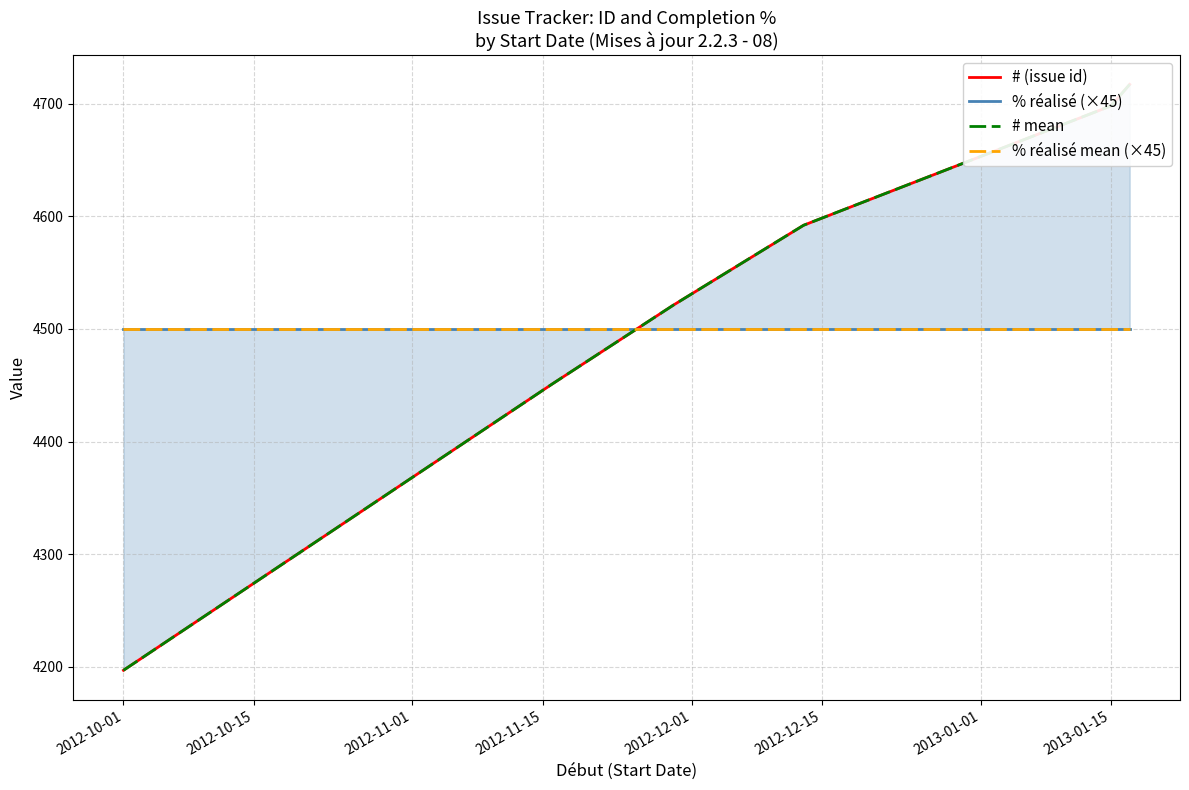

True or false: % réalisé mean (×45) and % réalisé (×45) cross at least once.

False